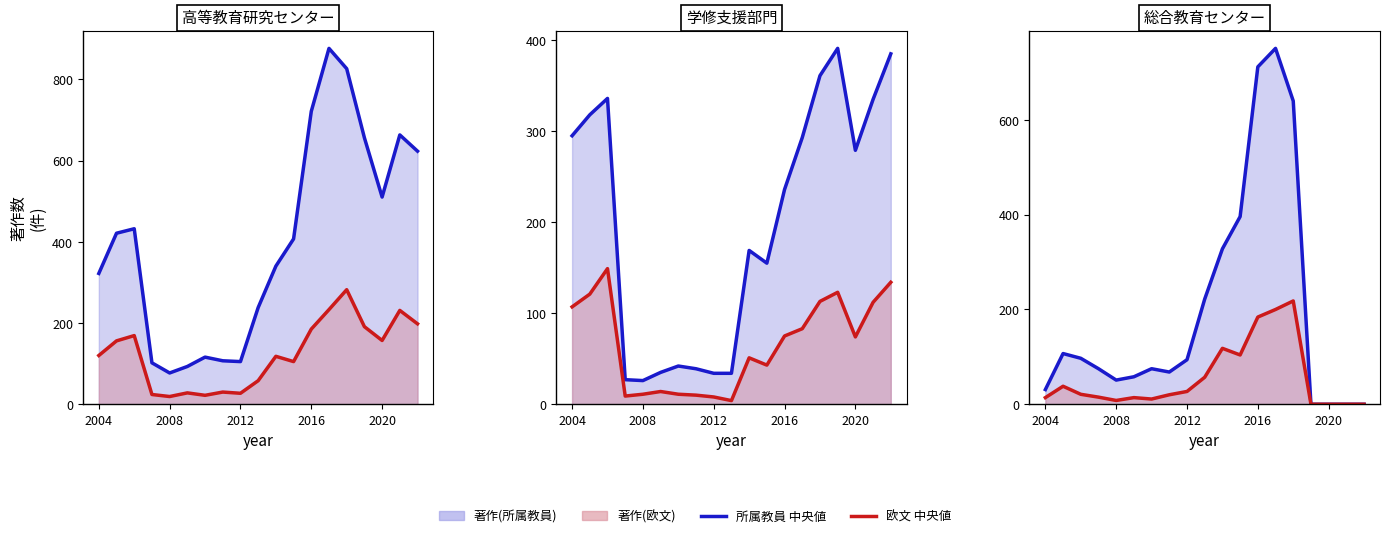

True or false: 著作(欧文) 線 and 著作(所属教員) 線 cross at least once.

False